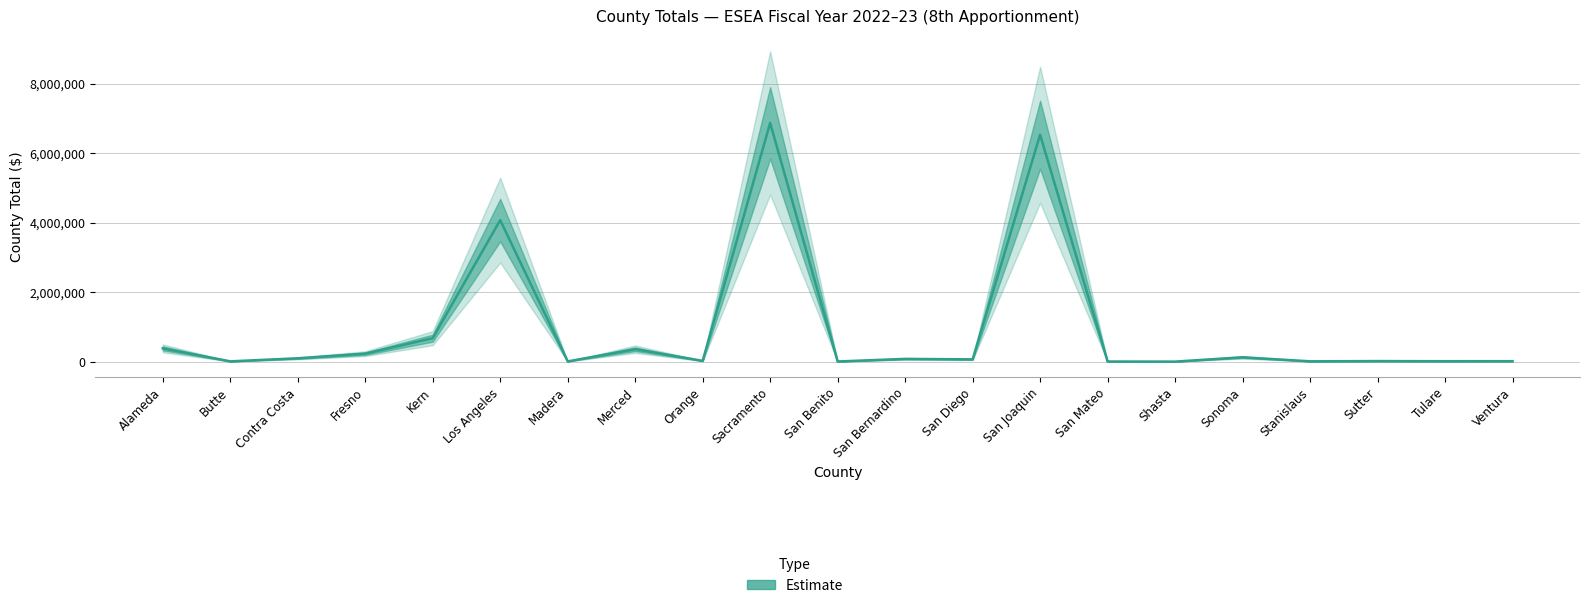

Reading left to right, extract all data points from this chart.

Alameda=381722	Butte=8336	Contra Costa=95871	Fresno=229690	Kern=675062	Los Angeles=4073330	Madera=6571	Merced=357292	Orange=22751	Sacramento=6869692	San Benito=4869	San Bernardino=78882	San Diego=65561	San Joaquin=6530170	San Mateo=3732	Shasta=1247	Sonoma=125120	Stanislaus=9698	Sutter=16213	Tulare=12171	Ventura=13608